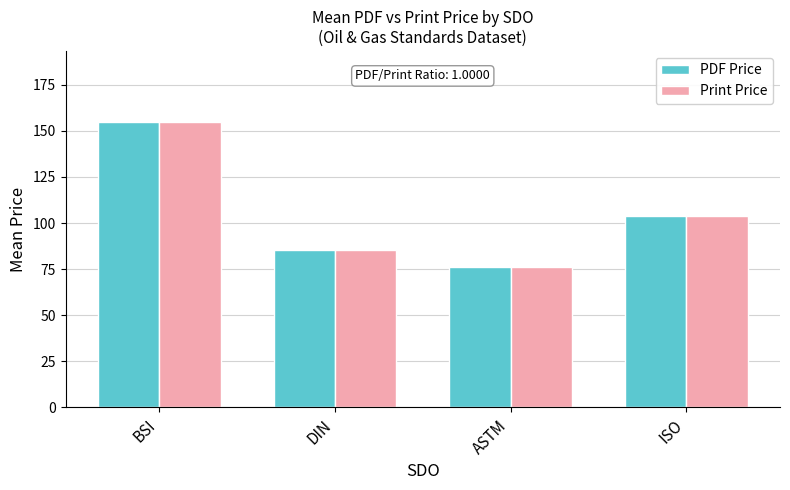

Where does the Print Price series first go above 104?

BSI